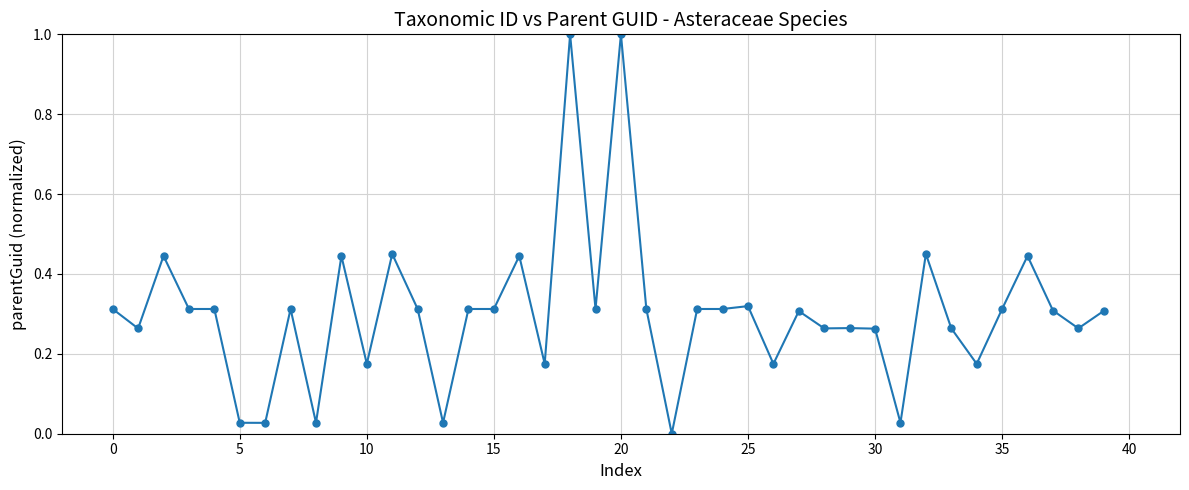

What is the sum of all values?

12.1